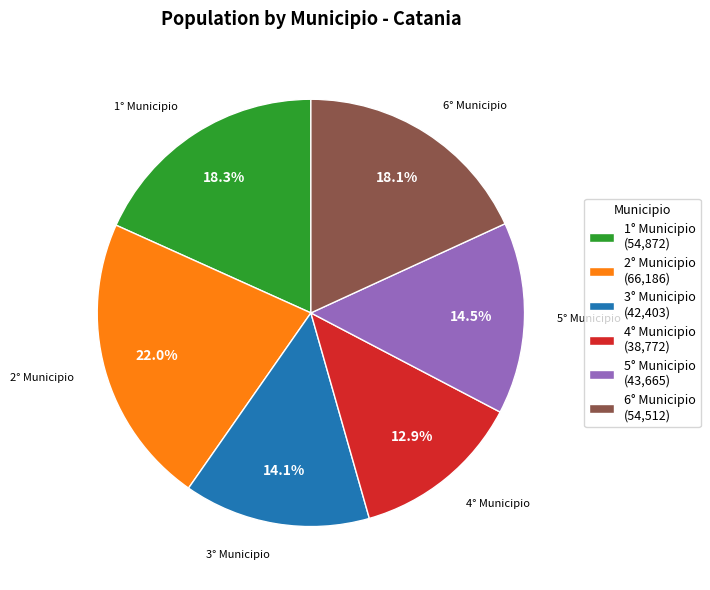

What is the largest slice in the pie chart?

2° Municipio